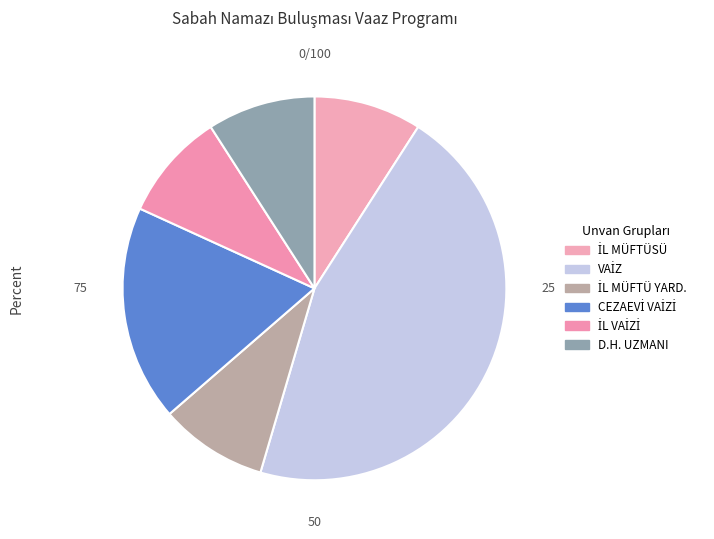

What is the smallest slice in the pie chart?

İL MÜFTÜSÜ